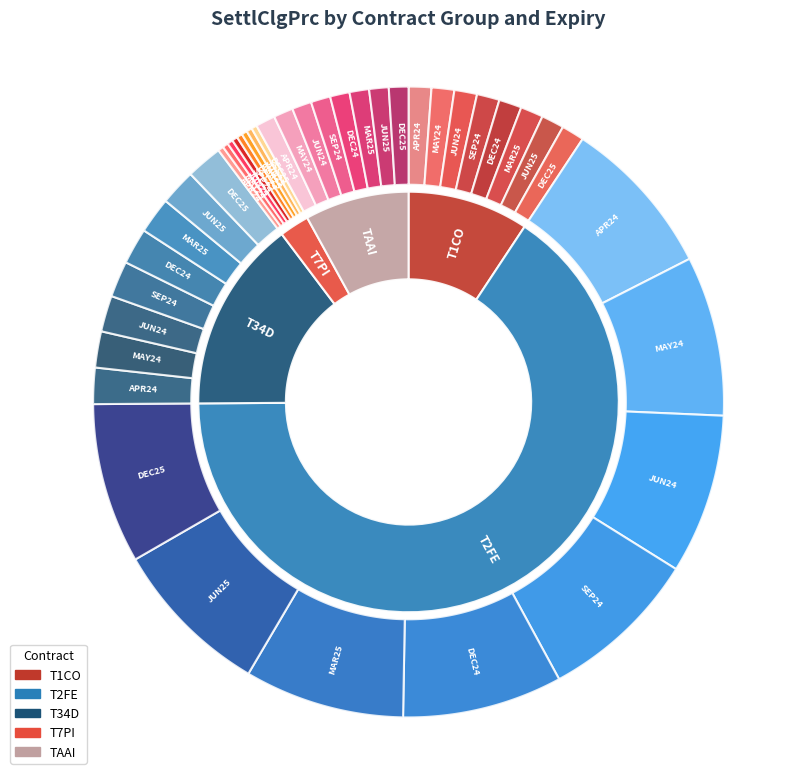

Which slice represents more than half of the pie?

T2FE